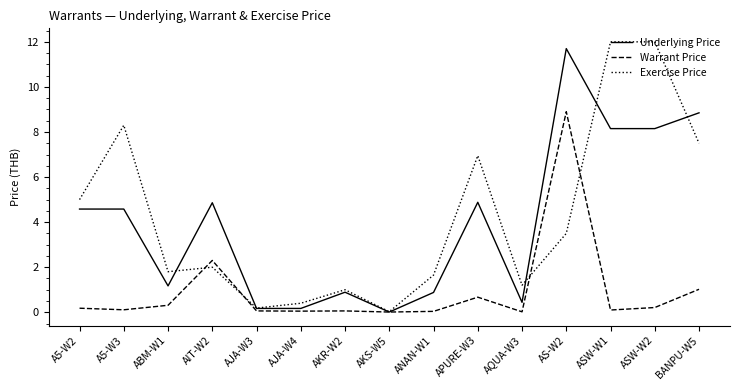

At which label does Underlying Price first exceed 4?

A5-W2